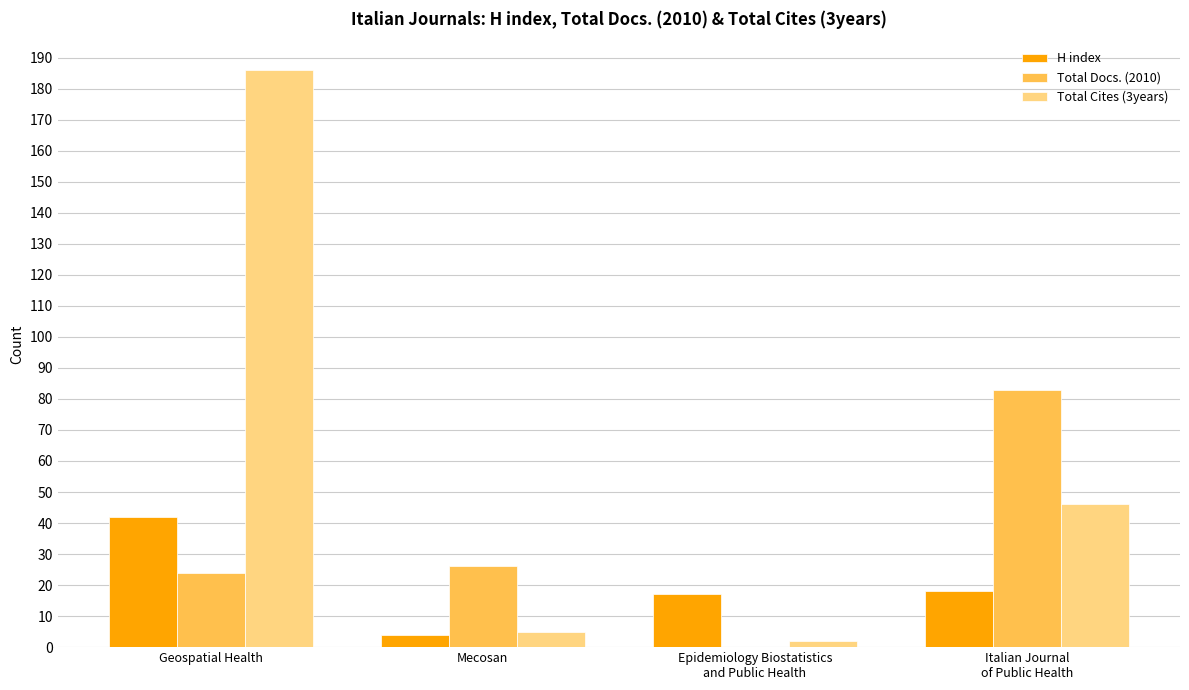

Reading right to left, transcribe all the data shown in this chart.

H index: 18	17	4	42
Total Docs. (2010): 83	0	26	24
Total Cites (3years): 46	2	5	186